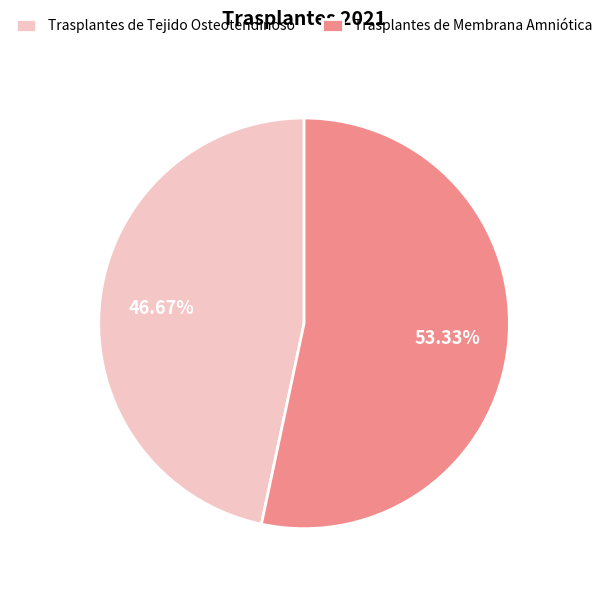

Is it true that Trasplantes de Tejido Osteotendinoso is 57% of the pie?

False